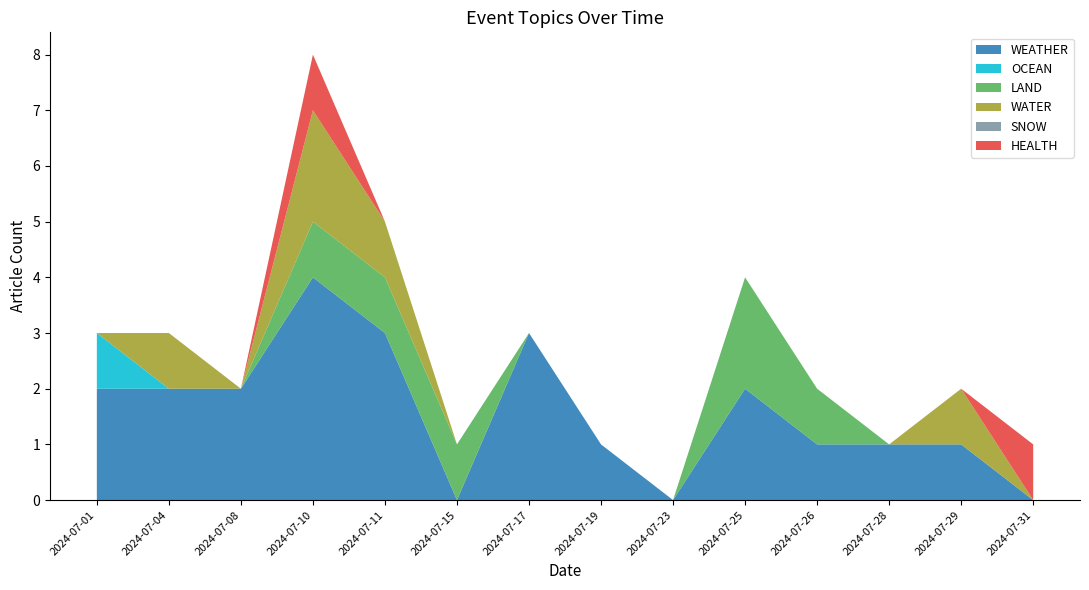

Reading right to left, extract all data points from this chart.

WEATHER: 2024-07-31=0	2024-07-29=1	2024-07-28=1	2024-07-26=1	2024-07-25=2	2024-07-23=0	2024-07-19=1	2024-07-17=3	2024-07-15=0	2024-07-11=3	2024-07-10=4	2024-07-08=2	2024-07-04=2	2024-07-01=2
OCEAN: 2024-07-31=0	2024-07-29=0	2024-07-28=0	2024-07-26=0	2024-07-25=0	2024-07-23=0	2024-07-19=0	2024-07-17=0	2024-07-15=0	2024-07-11=0	2024-07-10=0	2024-07-08=0	2024-07-04=0	2024-07-01=1
LAND: 2024-07-31=0	2024-07-29=0	2024-07-28=0	2024-07-26=1	2024-07-25=2	2024-07-23=0	2024-07-19=0	2024-07-17=0	2024-07-15=1	2024-07-11=1	2024-07-10=1	2024-07-08=0	2024-07-04=0	2024-07-01=0
WATER: 2024-07-31=0	2024-07-29=1	2024-07-28=0	2024-07-26=0	2024-07-25=0	2024-07-23=0	2024-07-19=0	2024-07-17=0	2024-07-15=0	2024-07-11=1	2024-07-10=2	2024-07-08=0	2024-07-04=1	2024-07-01=0
SNOW: 2024-07-31=0	2024-07-29=0	2024-07-28=0	2024-07-26=0	2024-07-25=0	2024-07-23=0	2024-07-19=0	2024-07-17=0	2024-07-15=0	2024-07-11=0	2024-07-10=0	2024-07-08=0	2024-07-04=0	2024-07-01=0
HEALTH: 2024-07-31=1	2024-07-29=0	2024-07-28=0	2024-07-26=0	2024-07-25=0	2024-07-23=0	2024-07-19=0	2024-07-17=0	2024-07-15=0	2024-07-11=0	2024-07-10=1	2024-07-08=0	2024-07-04=0	2024-07-01=0